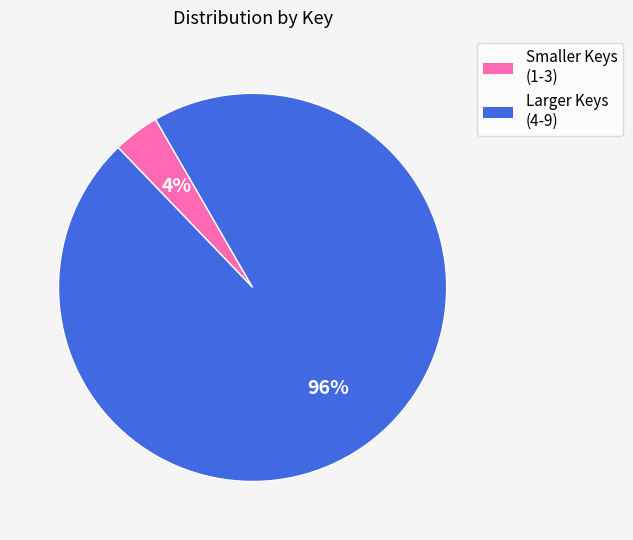

Does any single category account for the majority?

Yes